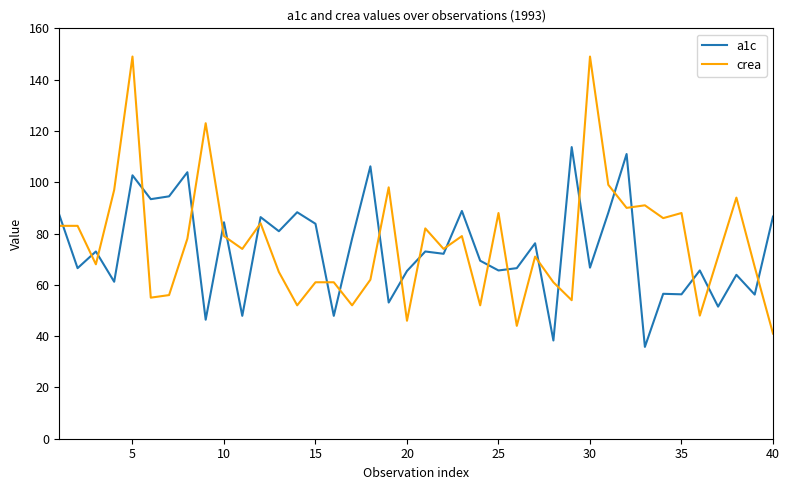

What is the lowest value of the crea series?

41.0